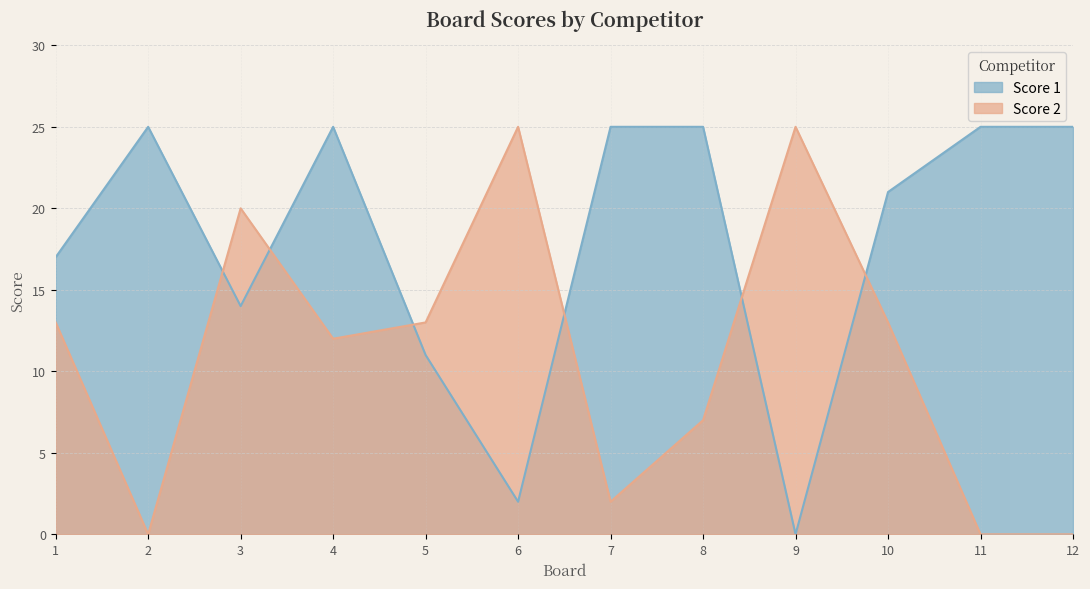

Between which two adjacent categories do Score 1 and Score 2 first intersect?

2 and 3